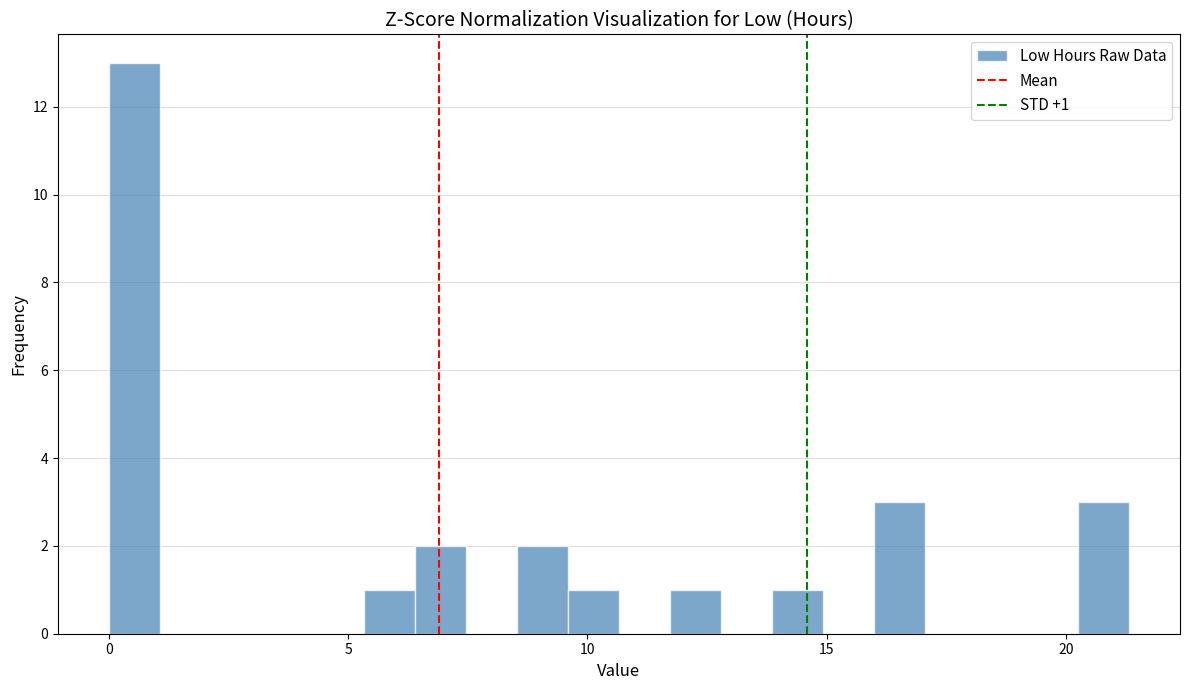

Read against the x-axis, roughly where is the centre of the tallest bar?

0.5